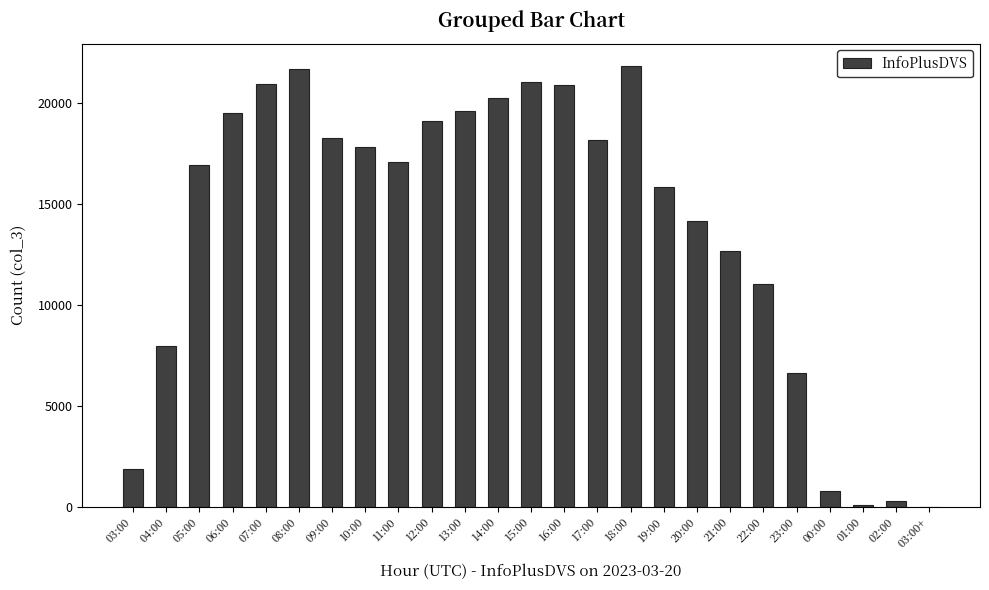

Approximately how many times larger is the value at 23:00 compared to 11:00?

0.4